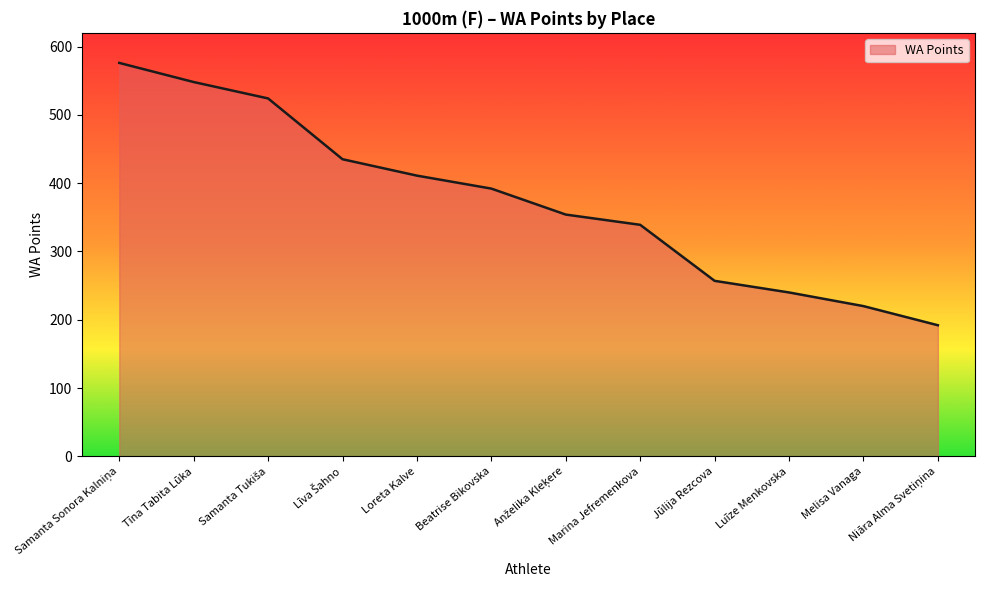

Where is the data nearest to the value 384?

Beatrise Bikovska